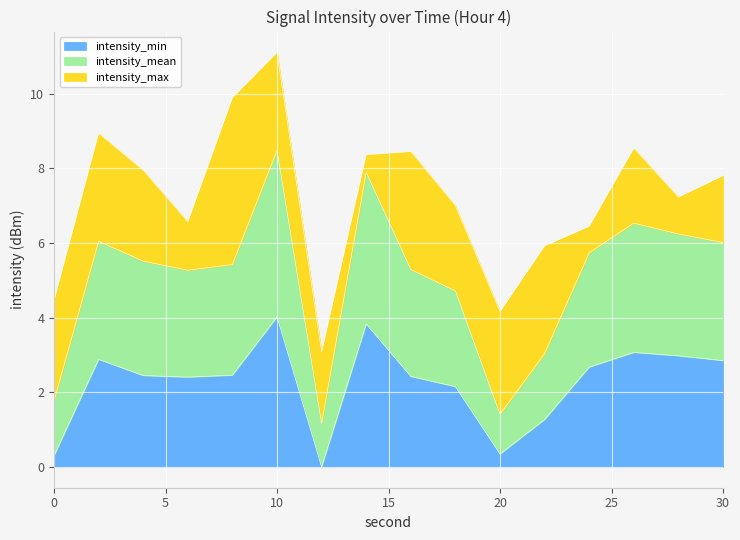

What is the maximum value for intensity_min?

4.0